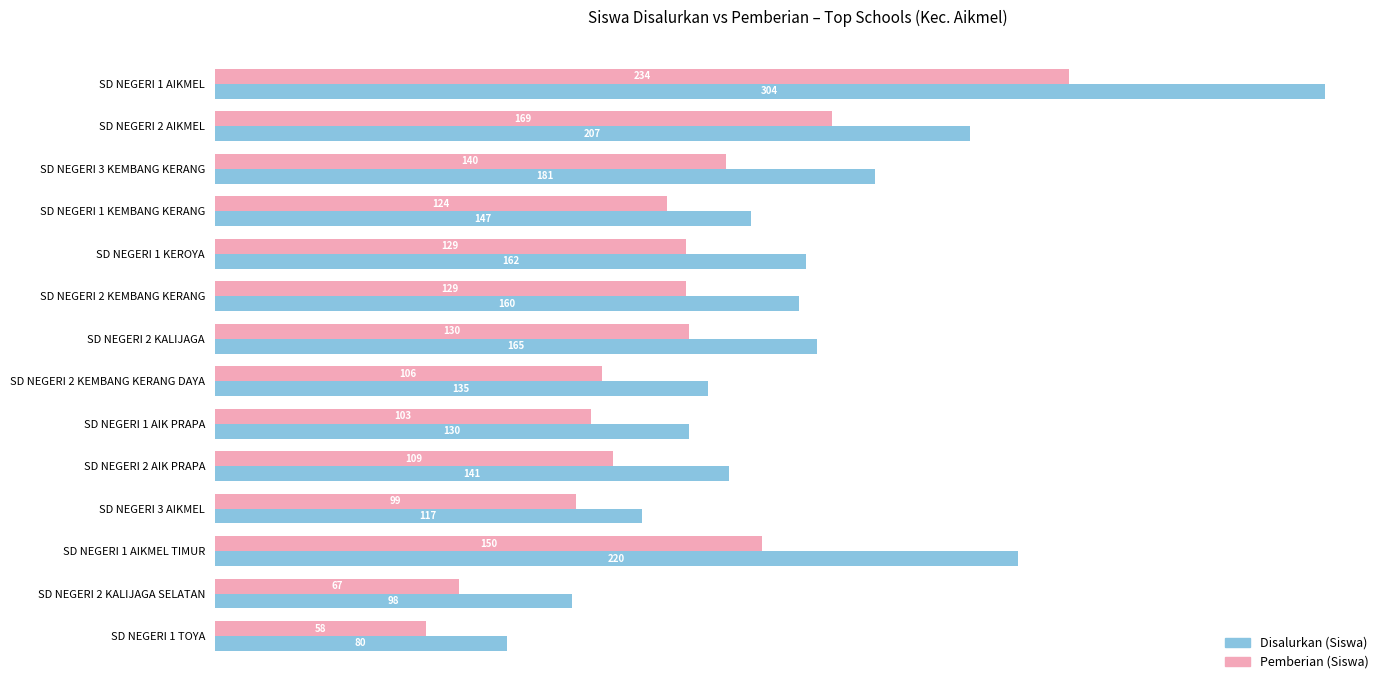

Is it true that Disalurkan (Siswa) equals 220 at SD NEGERI 1 AIKMEL TIMUR?

True